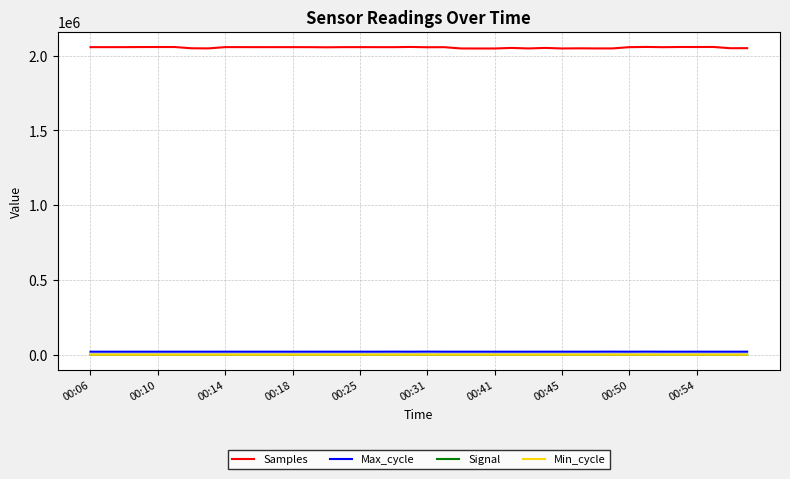

Which series has the largest total across all categories?

Samples